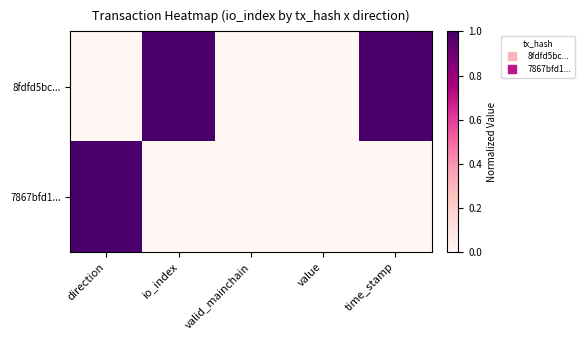

At how many categories does at least one series exceed 0?

3